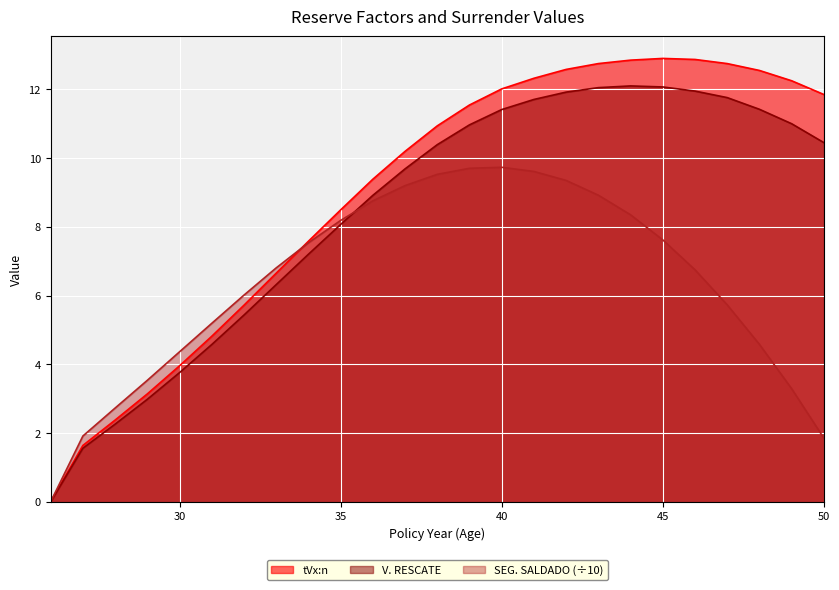

True or false: V. RESCATE and SEG. SALDADO cross at least once.

True